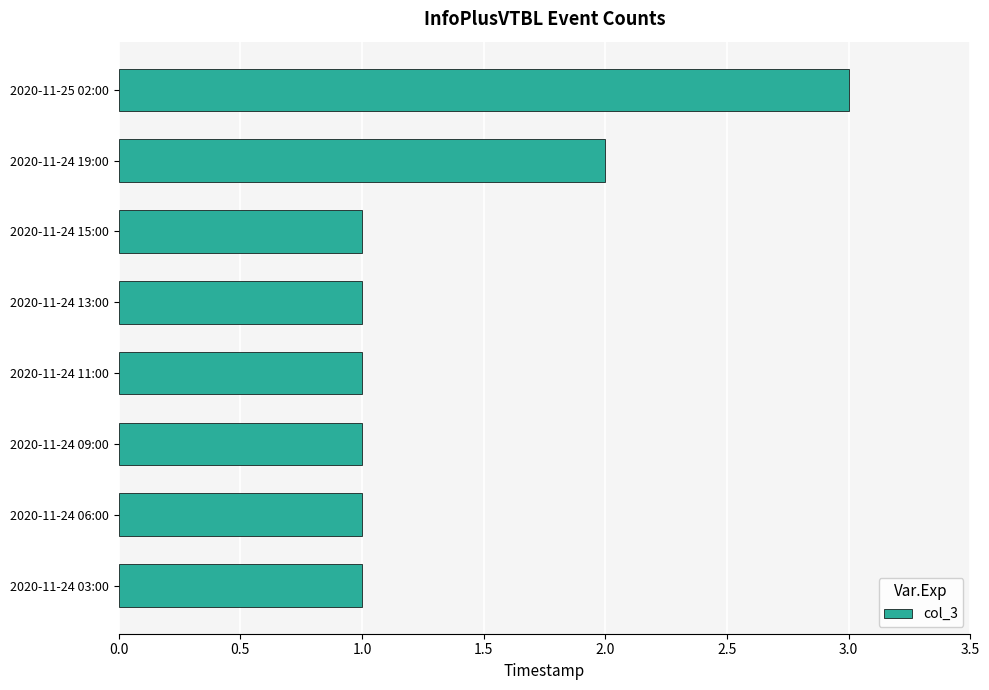

Which label corresponds to the largest value in the chart?

2020-11-25 02:00